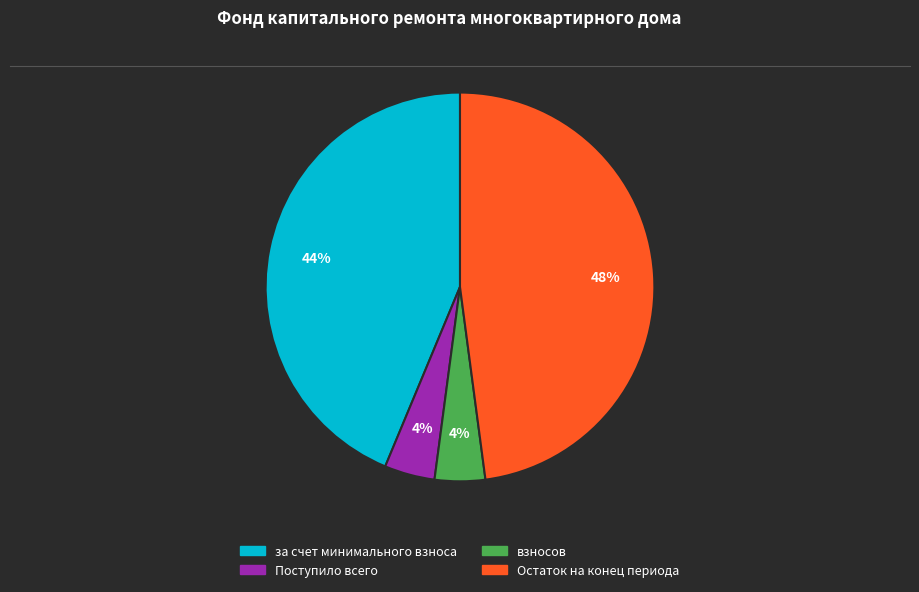

To the nearest percent, what is the difference between the largest and smallest slice percentages?

44%